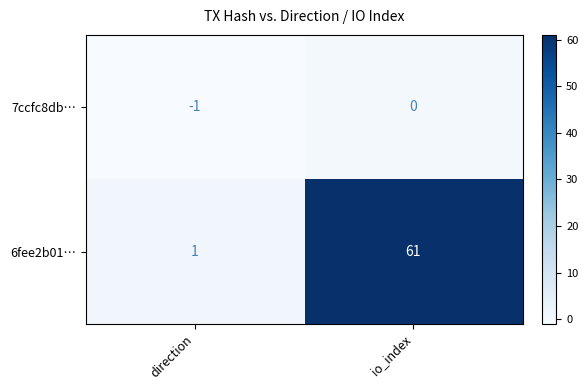

What is the sum of all 6fee2b01… values?

62